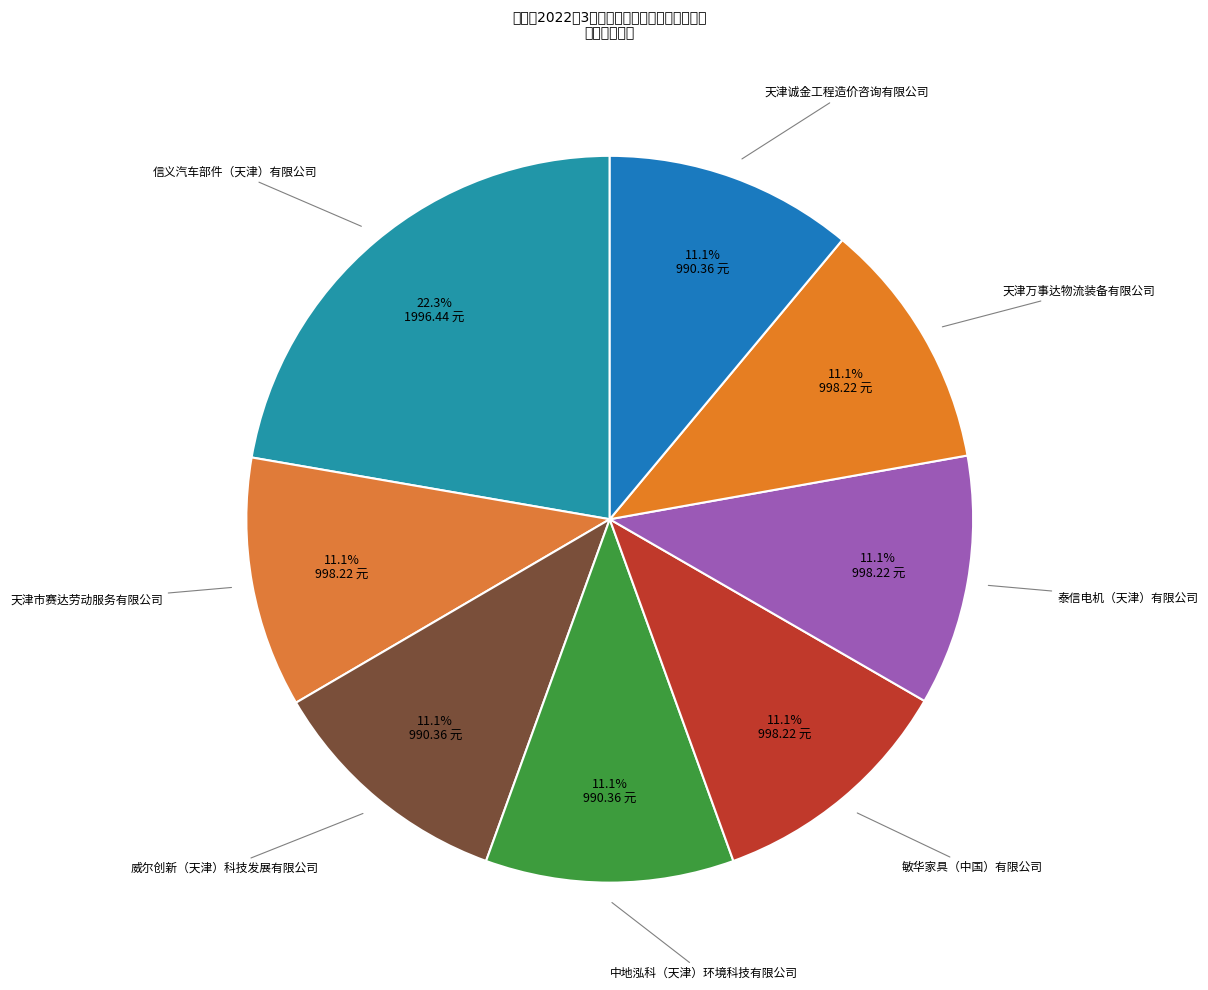

How many slices are in this pie chart?

8